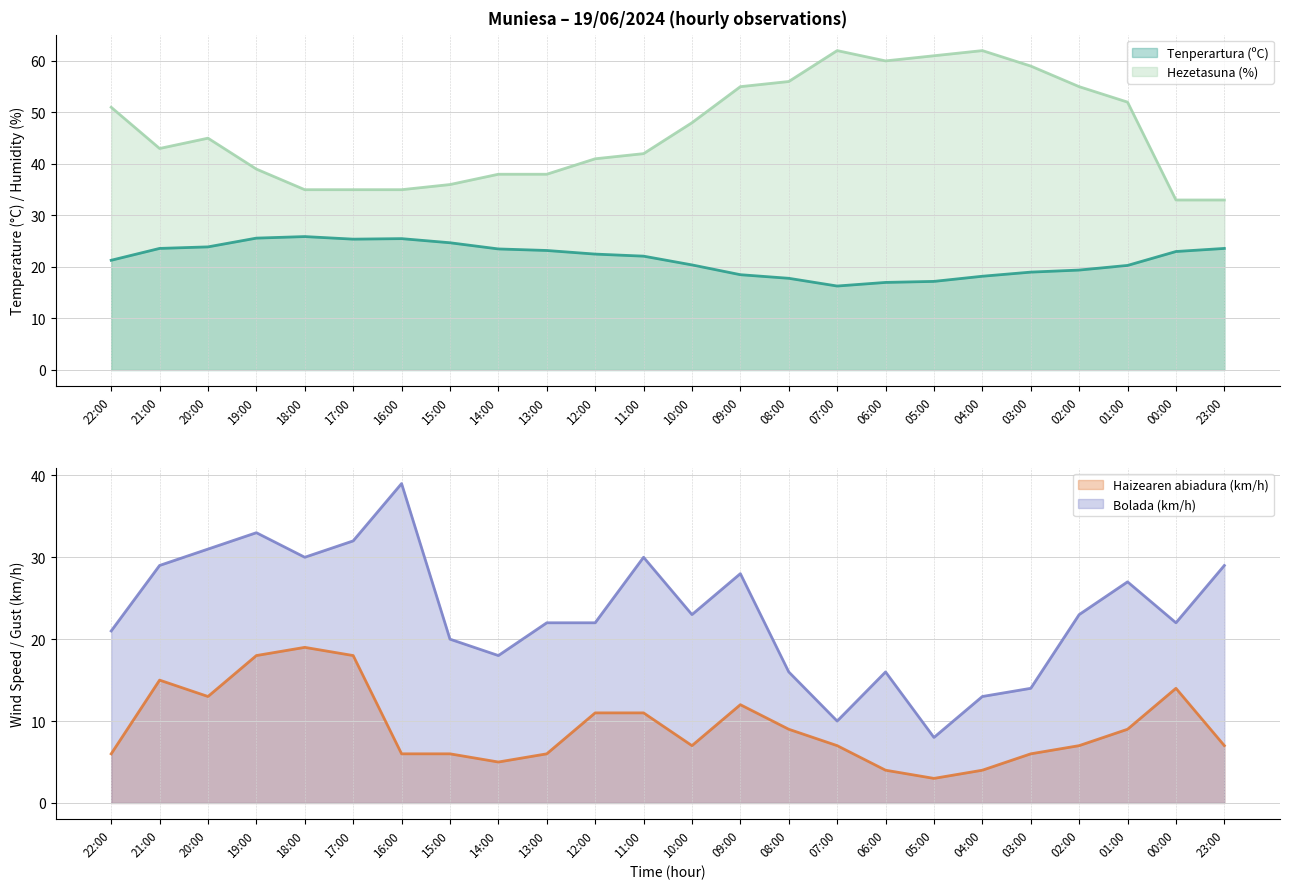

True or false: Tenperartura (ºC) and Hezetasuna (%) cross at least once.

False